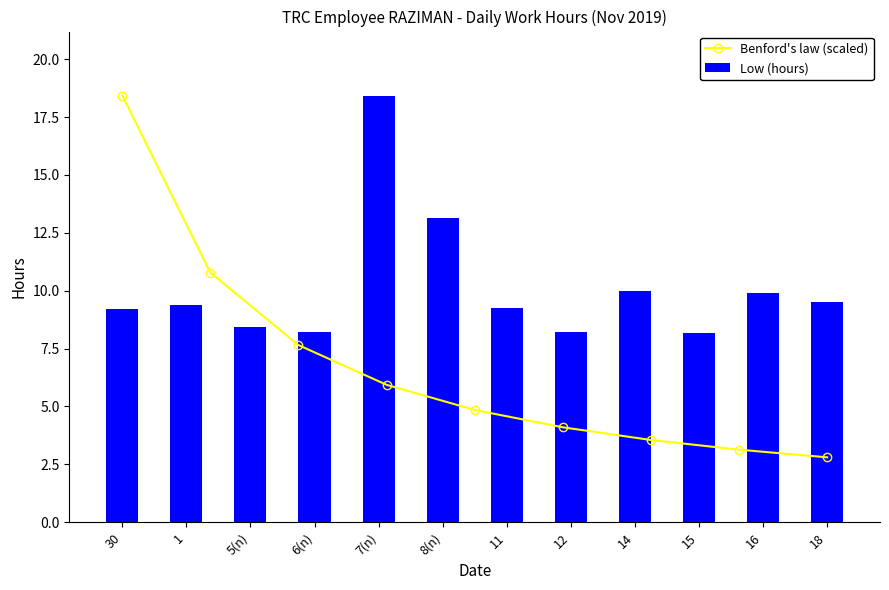

Is it true that the value at 18 is 9.5?

True